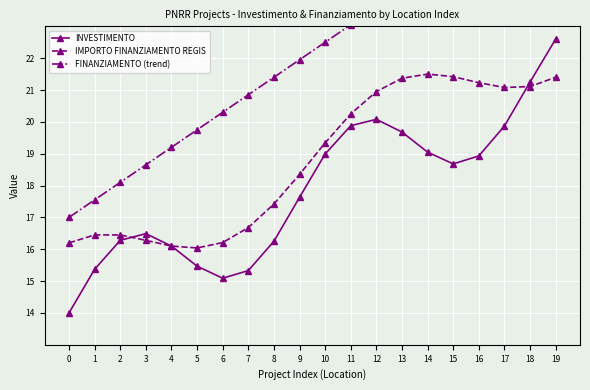

What is the minimum value for IMPORTO FINANZIAMENTO REGIS?

16.0